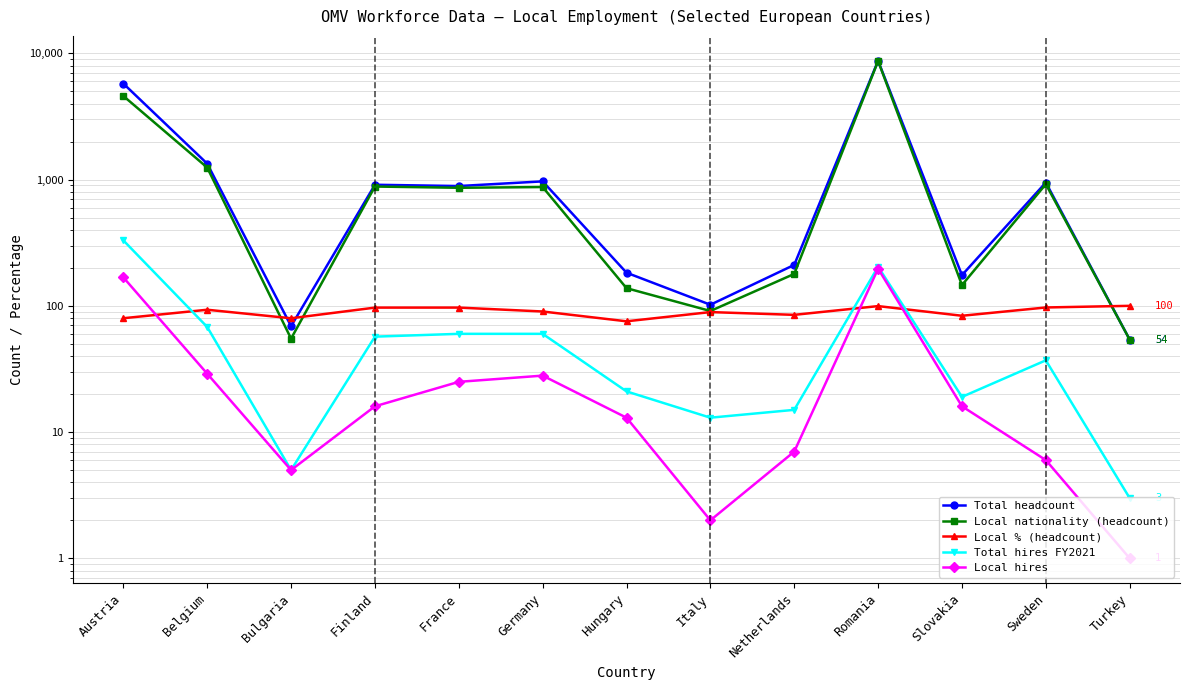

What is the label of the 1st point from the left?

Austria